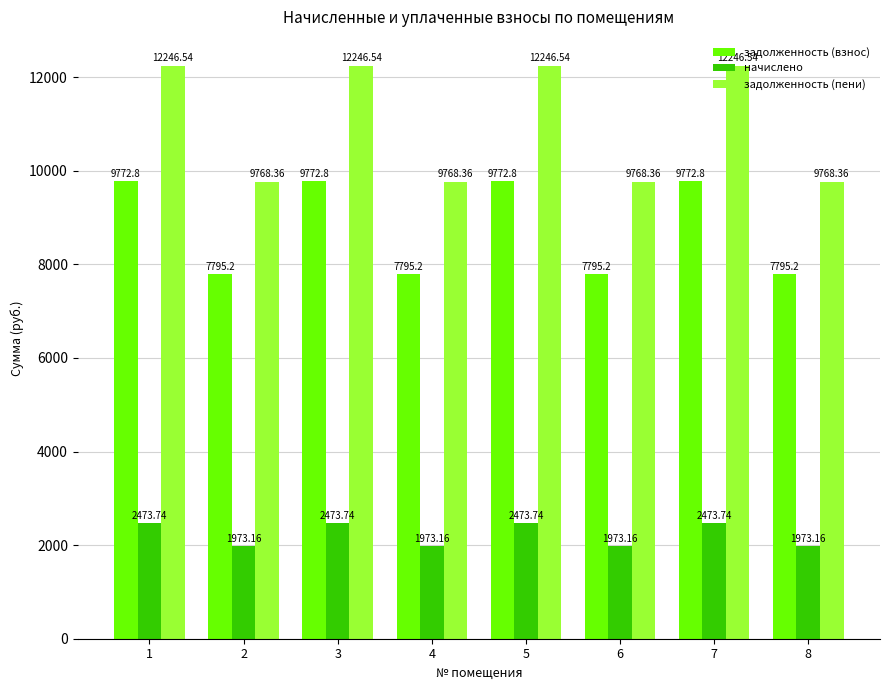

What is the average value of the задолженность (взнос) series?

8784.0